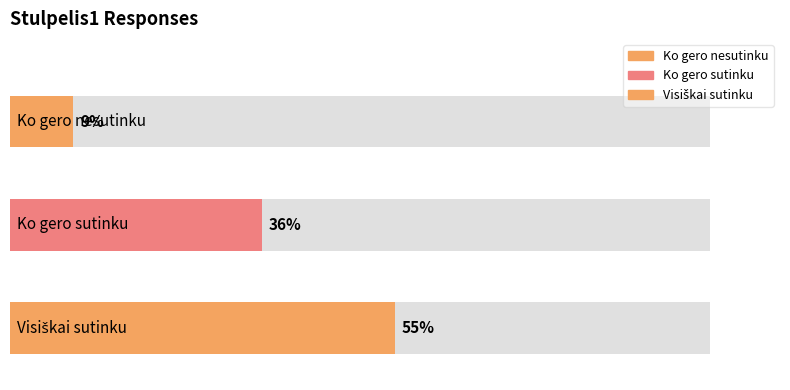

What is the label of the 2nd bar from the left?

Ko gero sutinku